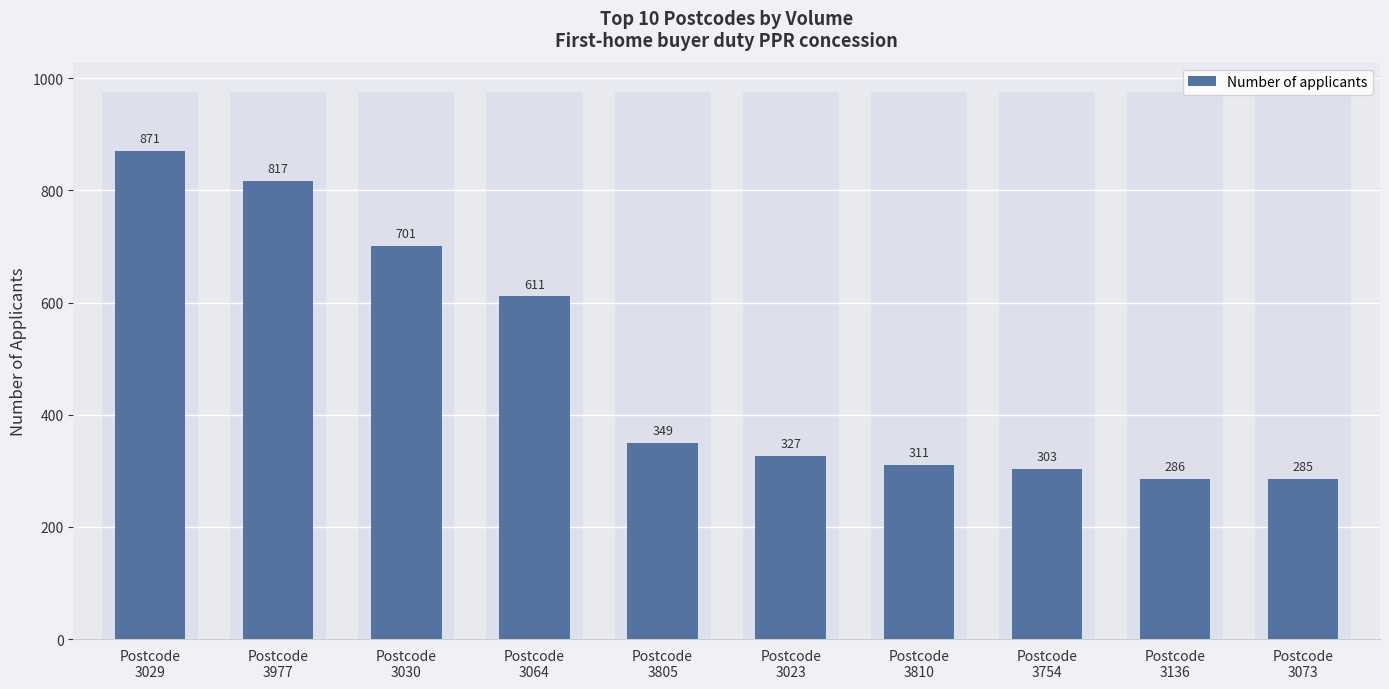

What value does the data have at Postcode
3064, to the nearest 100?

600